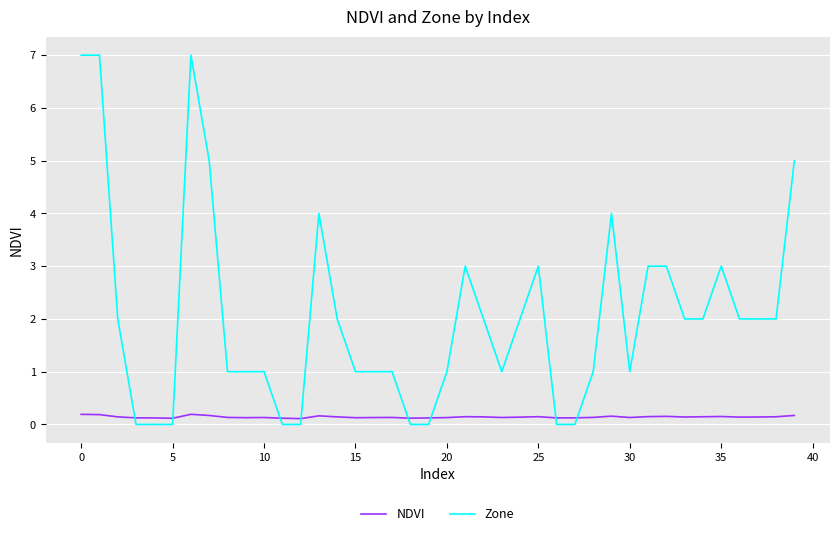

How many times do Zone and NDVI cross each other?

8